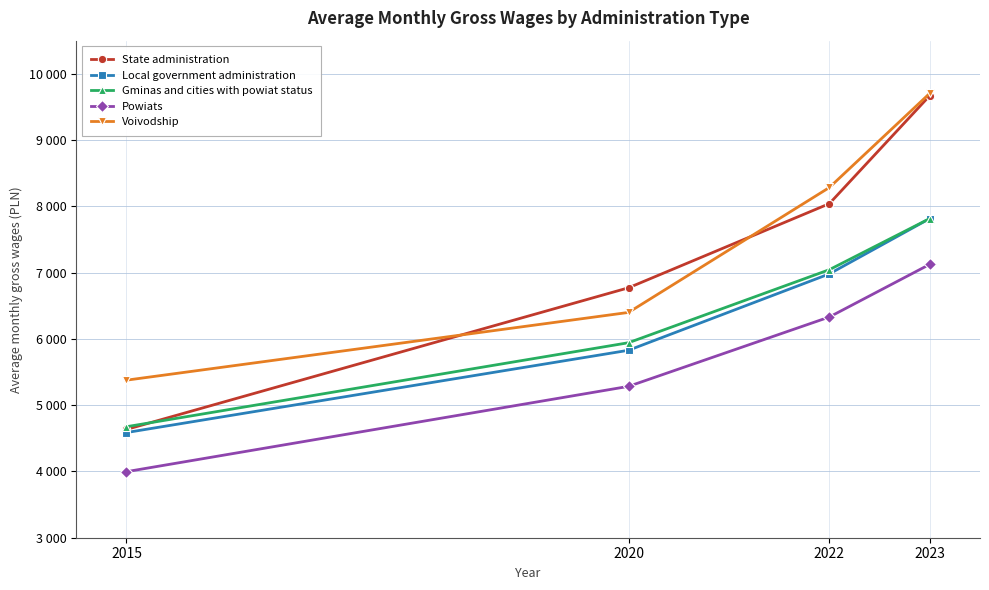

Reading left to right, what are all the values shown in this chart?

State administration: 2015=4634.0	2020=6771.4	2022=8041.1	2023=9671.2
Local government administration: 2015=4587.1	2020=5828.5	2022=6981.2	2023=7816.4
Gminas and cities with powiat status: 2015=4675.0	2020=5942.5	2022=7044.6	2023=7816.6
Powiats: 2015=3996.9	2020=5283.9	2022=6330.7	2023=7125.7
Voivodship: 2015=5377.4	2020=6399.7	2022=8284.7	2023=9705.8